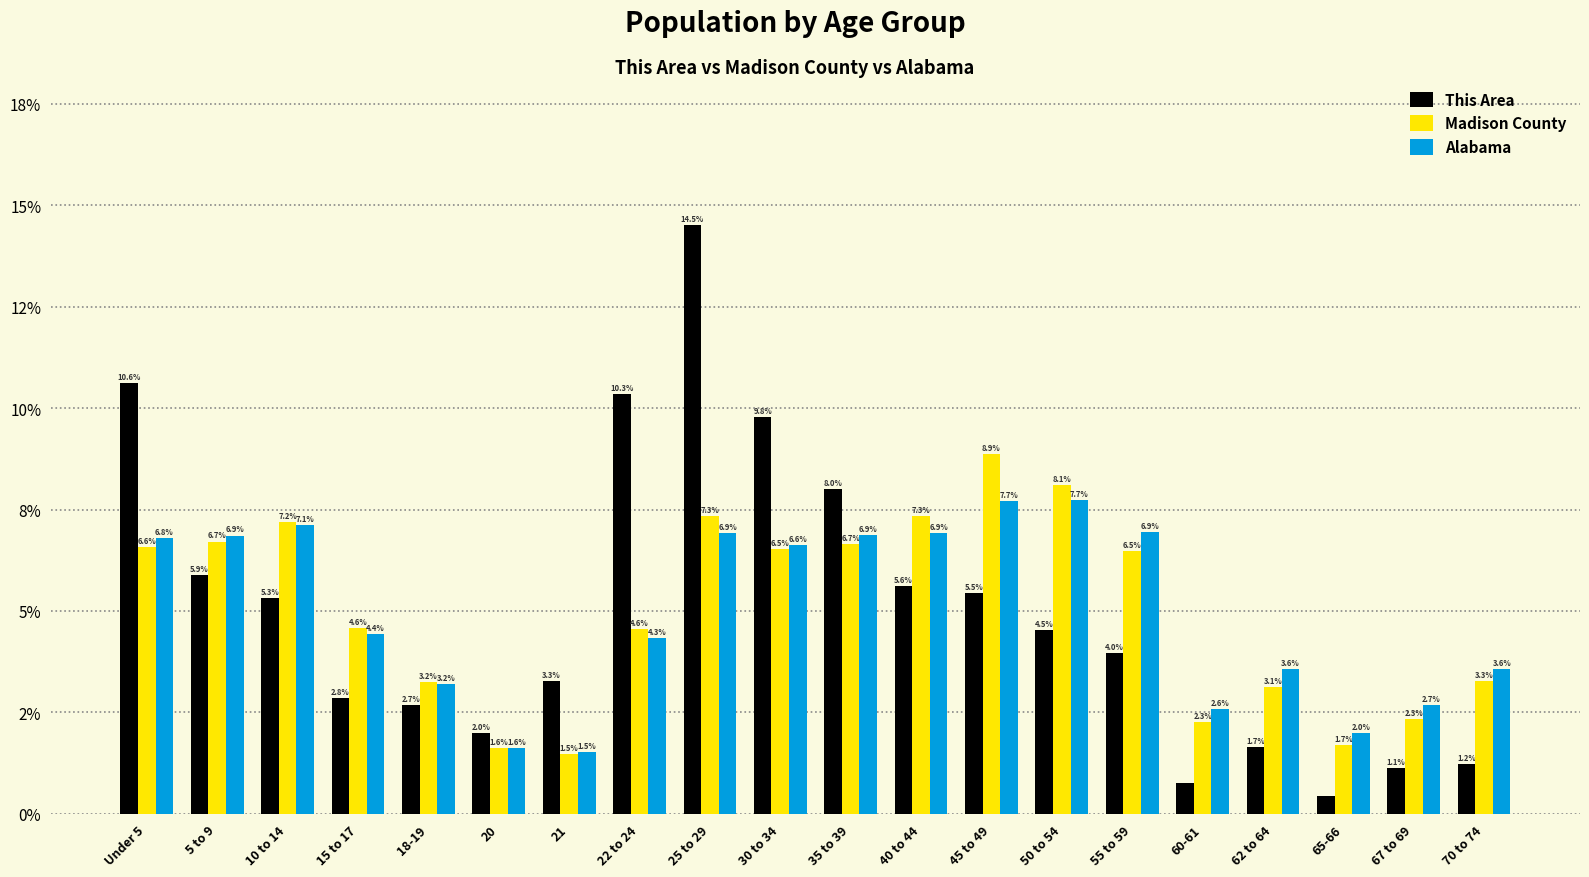

Reading left to right, what are all the values shown in this chart?

This Area: Under 5=10.6	5 to 9=5.9	10 to 14=5.3	15 to 17=2.8	18-19=2.7	20=2.0	21=3.3	22 to 24=10.3	25 to 29=14.5	30 to 34=9.8	35 to 39=8.0	40 to 44=5.6	45 to 49=5.5	50 to 54=4.5	55 to 59=4.0	60-61=0.8	62 to 64=1.7	65-66=0.4	67 to 69=1.1	70 to 74=1.2
Madison County: Under 5=6.6	5 to 9=6.7	10 to 14=7.2	15 to 17=4.6	18-19=3.2	20=1.6	21=1.5	22 to 24=4.6	25 to 29=7.3	30 to 34=6.5	35 to 39=6.7	40 to 44=7.3	45 to 49=8.9	50 to 54=8.1	55 to 59=6.5	60-61=2.3	62 to 64=3.1	65-66=1.7	67 to 69=2.3	70 to 74=3.3
Alabama: Under 5=6.8	5 to 9=6.9	10 to 14=7.1	15 to 17=4.4	18-19=3.2	20=1.6	21=1.5	22 to 24=4.3	25 to 29=6.9	30 to 34=6.6	35 to 39=6.9	40 to 44=6.9	45 to 49=7.7	50 to 54=7.7	55 to 59=6.9	60-61=2.6	62 to 64=3.6	65-66=2.0	67 to 69=2.7	70 to 74=3.6